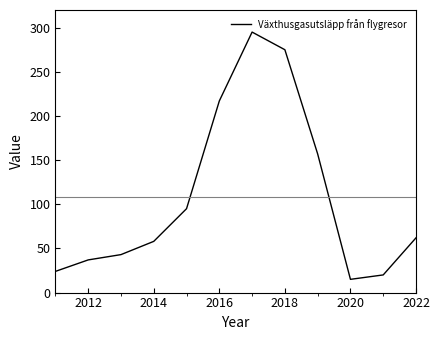

What is the minimum value shown in the chart?

15